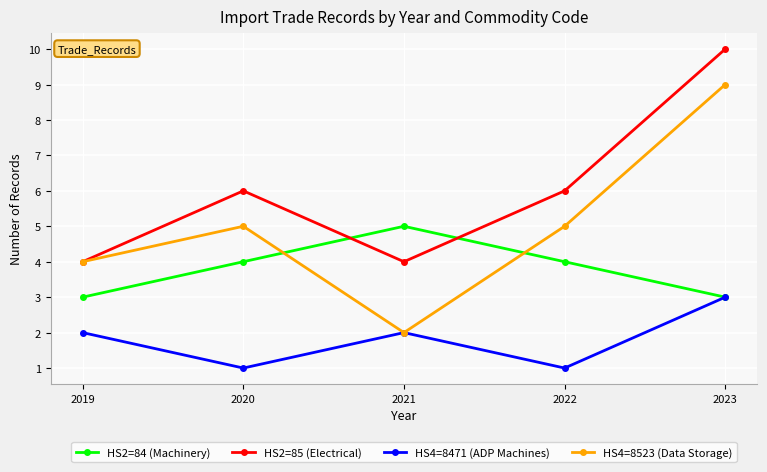

Reading left to right, transcribe all the data shown in this chart.

HS2=84 (Machinery): 2019=3	2020=4	2021=5	2022=4	2023=3
HS2=85 (Electrical): 2019=4	2020=6	2021=4	2022=6	2023=10
HS4=8471 (ADP Machines): 2019=2	2020=1	2021=2	2022=1	2023=3
HS4=8523 (Data Storage): 2019=4	2020=5	2021=2	2022=5	2023=9